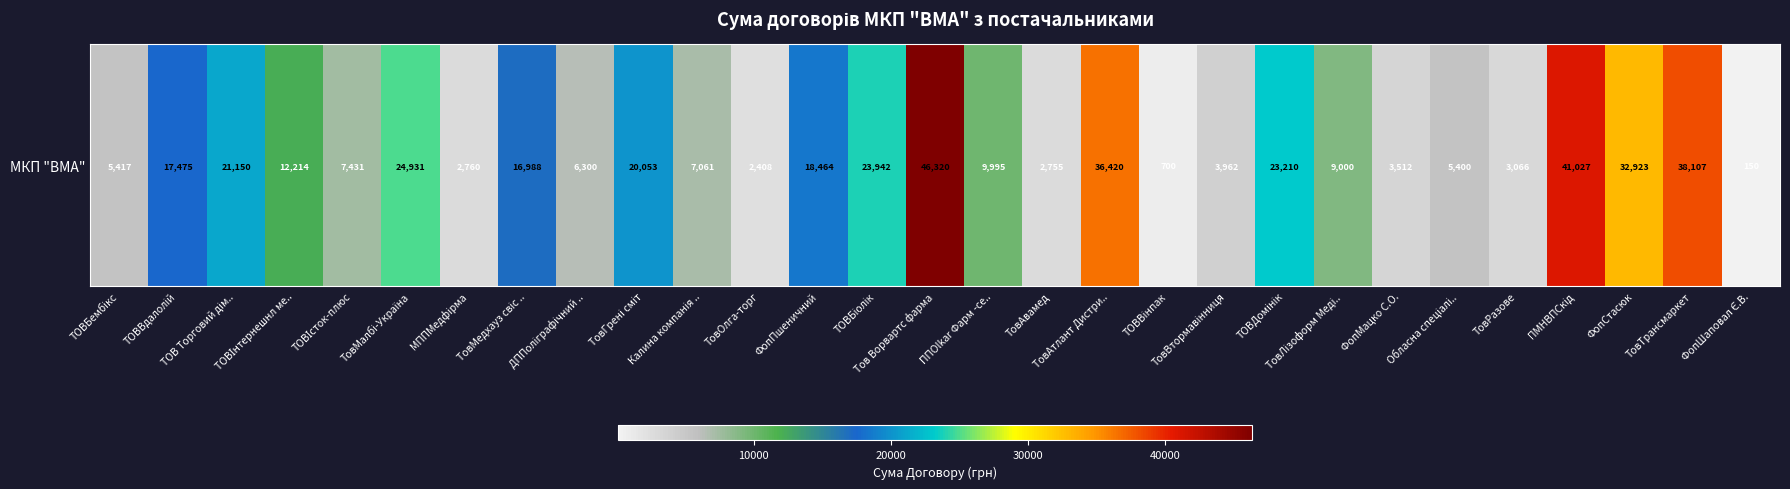

What is the difference between the second highest and second lowest values?

40327.4